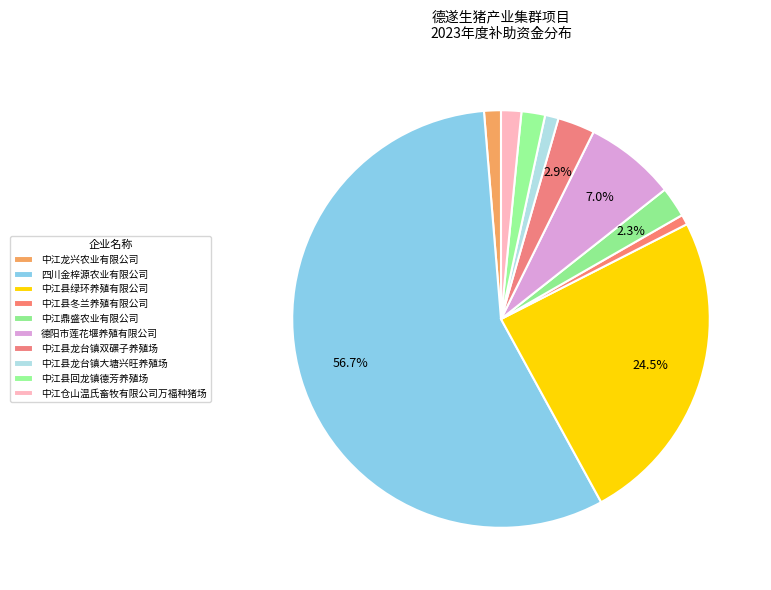

How many segments does this pie chart have?

10